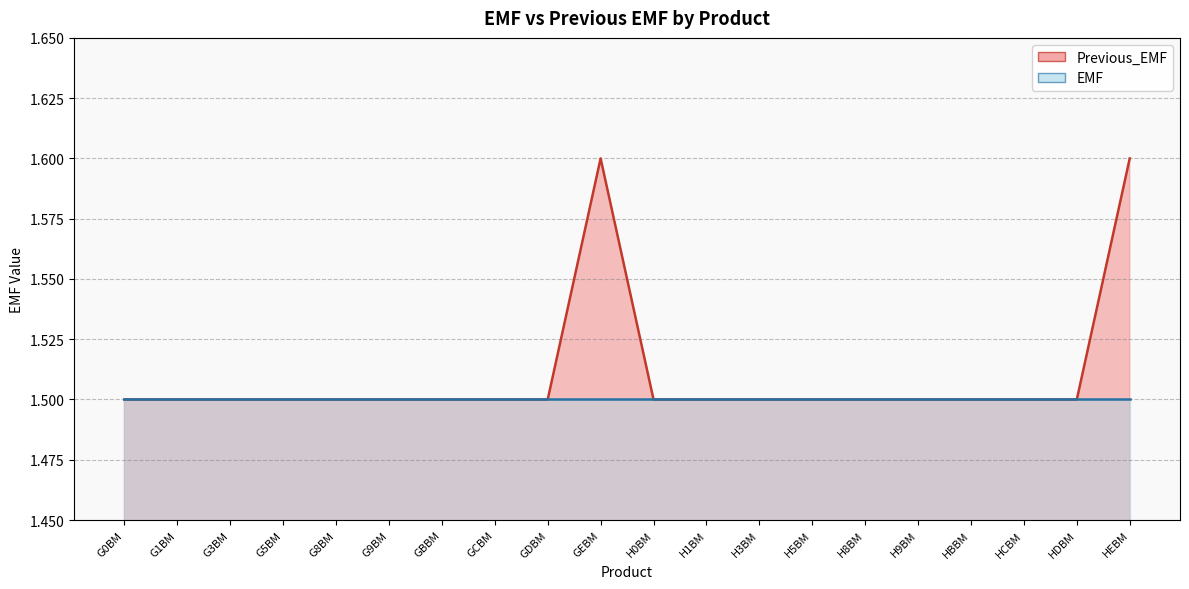

The value at H0BM is 1.5. True or false?

True